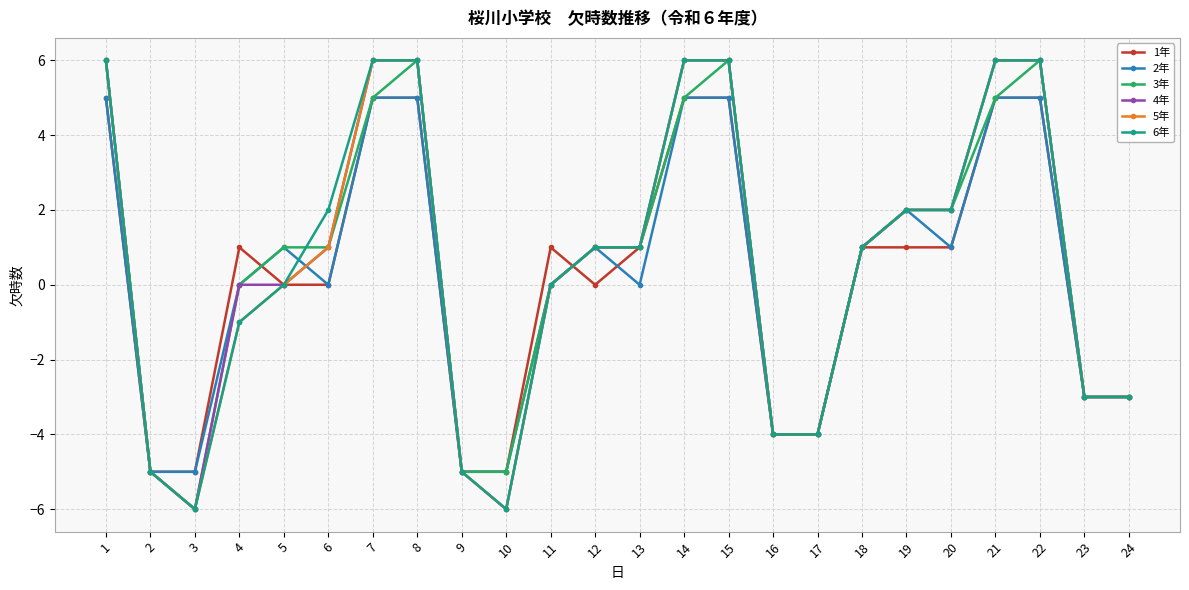

Reading left to right, extract all data points from this chart.

1年: 5	-5	-5	1	0	0	5	5	-5	-5	1	0	1	5	5	-4	-4	1	1	1	5	5	-3	-3
2年: 5	-5	-5	0	1	0	5	5	-5	-5	0	1	0	5	5	-4	-4	1	2	1	5	5	-3	-3
3年: 6	-5	-6	0	1	1	5	6	-5	-5	0	1	1	5	6	-4	-4	1	2	2	5	6	-3	-3
4年: 6	-5	-6	0	0	1	6	6	-5	-6	0	1	1	6	6	-4	-4	1	2	2	6	6	-3	-3
5年: 6	-5	-6	-1	0	1	6	6	-5	-6	0	1	1	6	6	-4	-4	1	2	2	6	6	-3	-3
6年: 6	-5	-6	-1	0	2	6	6	-5	-6	0	1	1	6	6	-4	-4	1	2	2	6	6	-3	-3